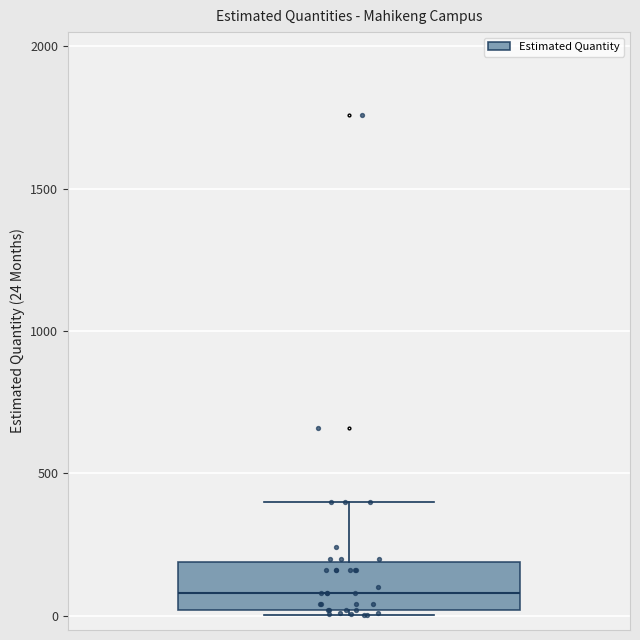

Where does the upper whisker of the box end on the y-axis? The values are not printed on the chart, so give them approximately, as read against the axis.

400